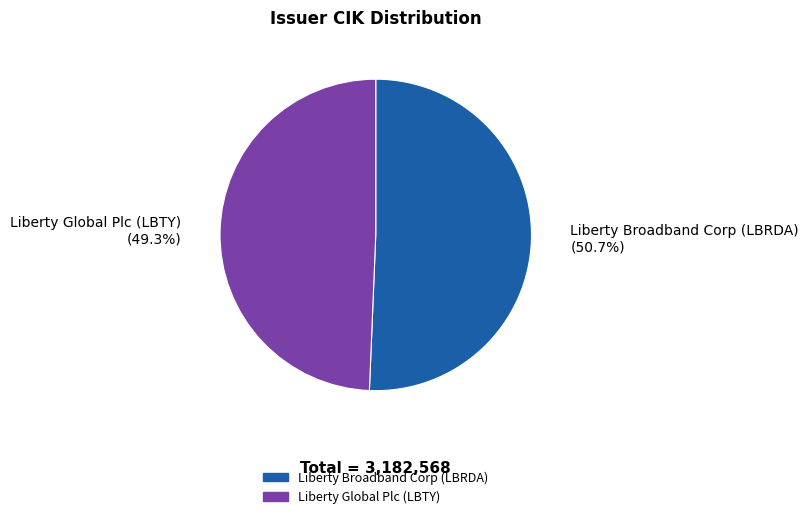

To the nearest percent, what is the combined percentage of Liberty Broadband Corp (LBRDA) and Liberty Global Plc (LBTY)?

100%